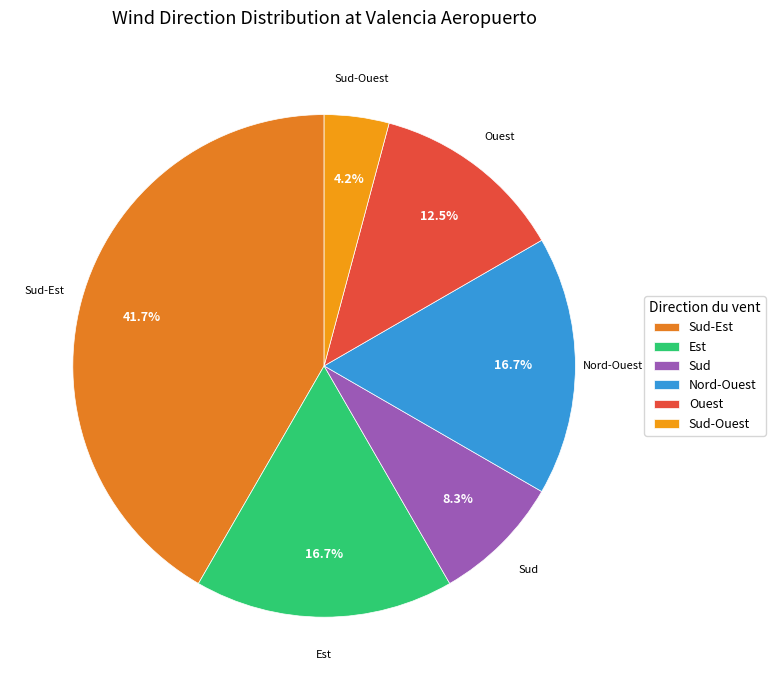

What is the total percentage of Nord-Ouest and Ouest?

29.2%